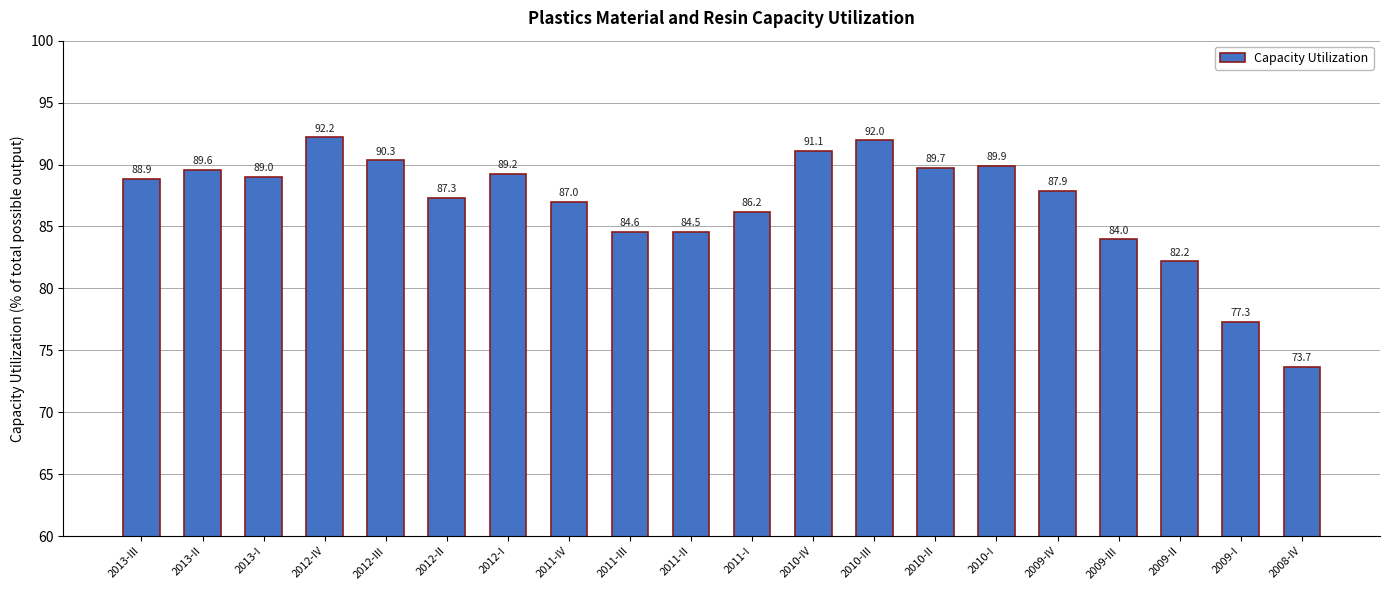

Which category has the highest value across all series?

2012-IV